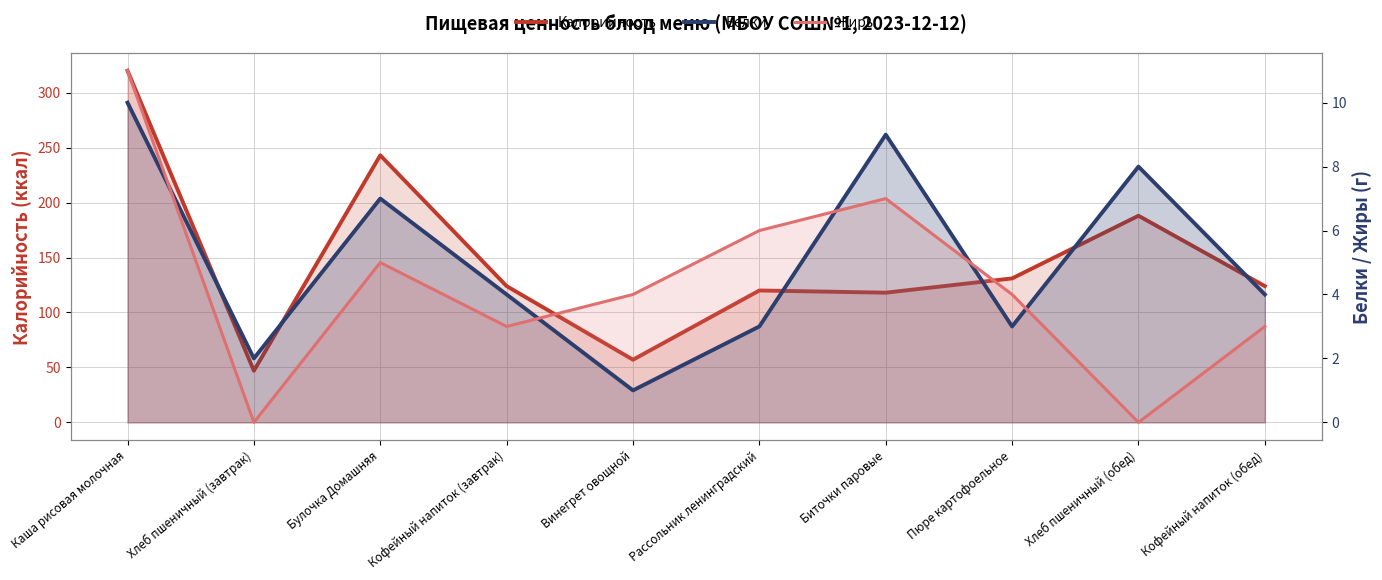

What is the label of the 9th point from the left?

Хлеб пшеничный (обед)